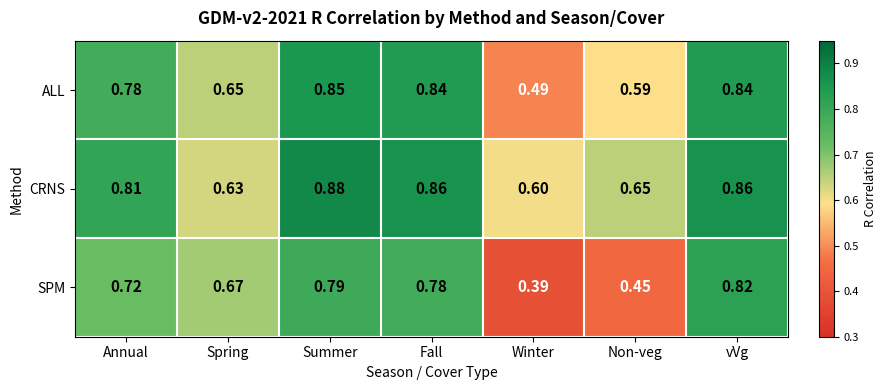

At which label is SPM closest to 0?

Winter